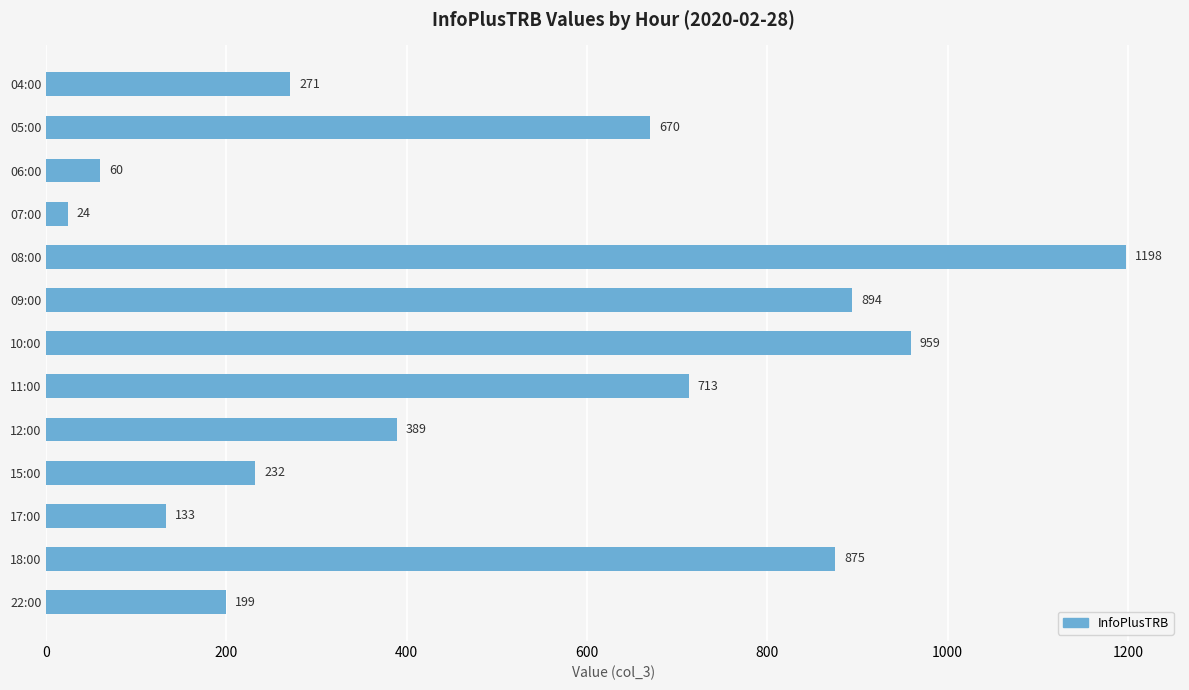

How many bars are there in total?

13